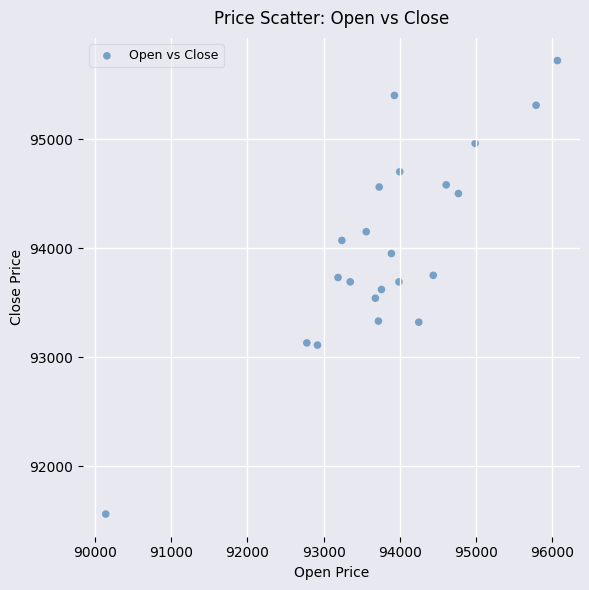

What is the range of X values (max minus min)?

5930